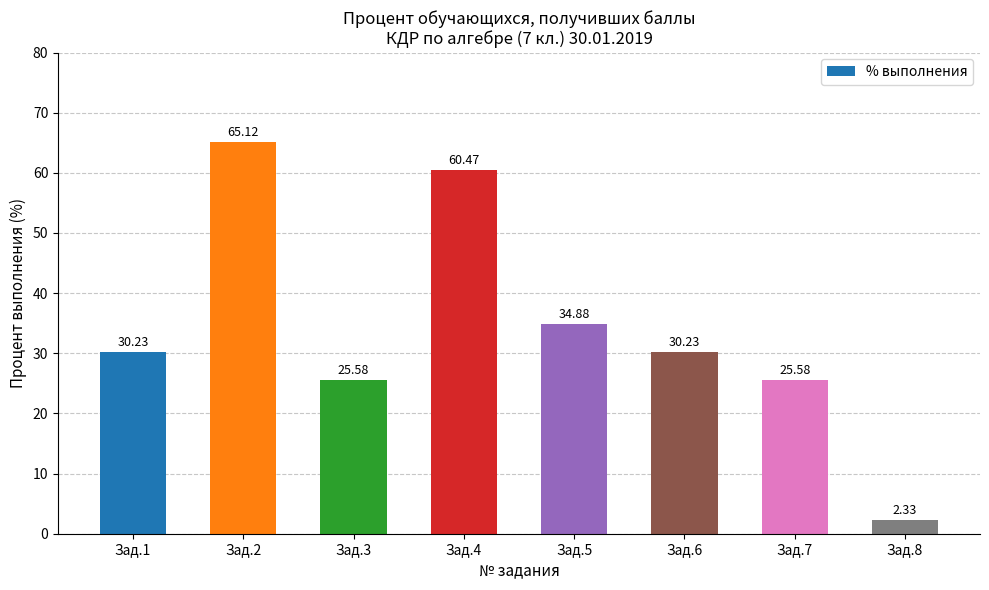

Which label corresponds to the smallest value in the chart?

Зад.8